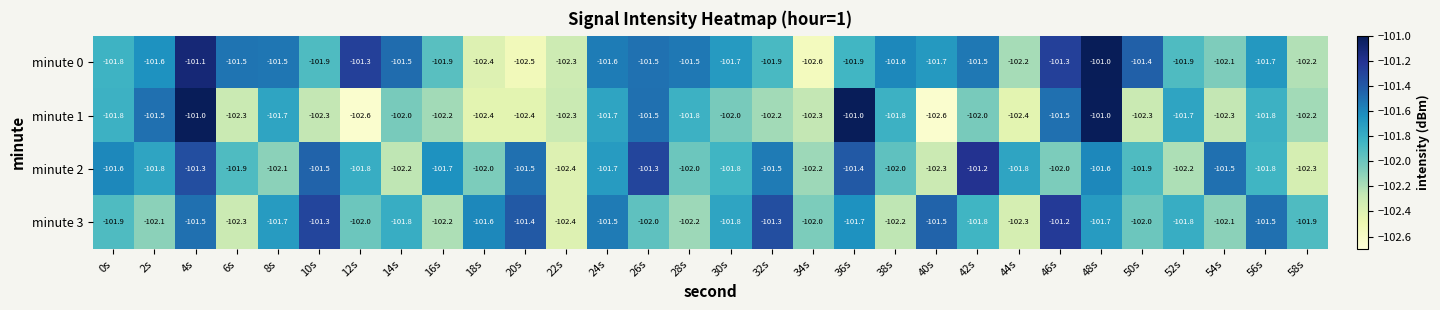

How many data points does each series have?

30